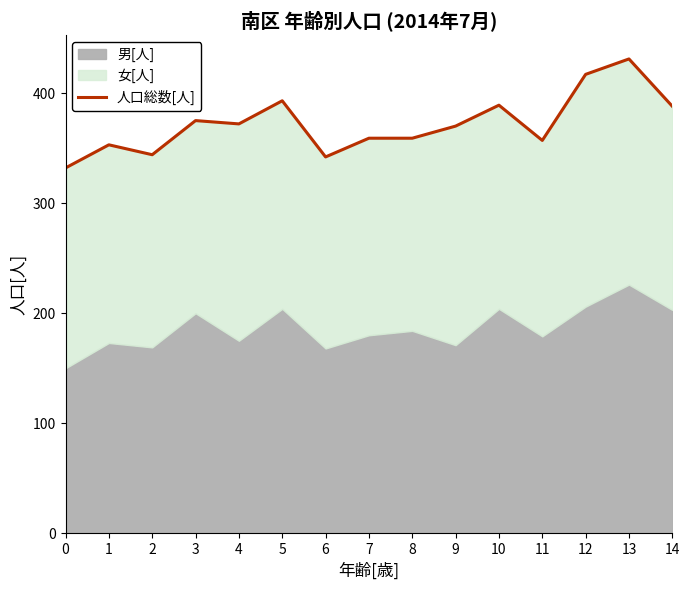

What is the average value?

372